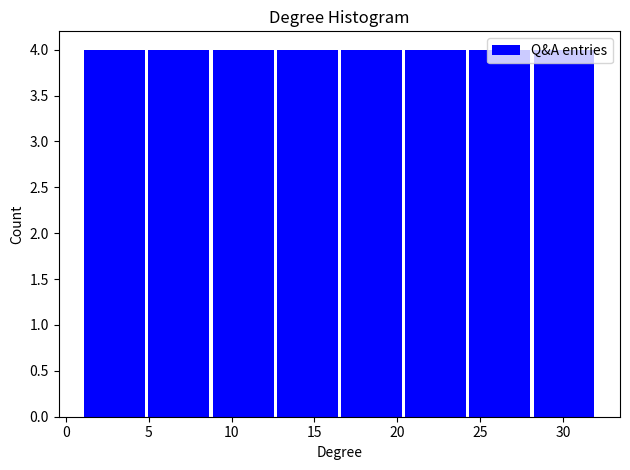

Reading left to right, list every bar in this chart as the range it spans on the x-axis followed by its height. Neither the bar edges nor the heights are printed on the chart, so give them approximately, as read against the axes.

1.0 to 5.0: 4
5.0 to 9.0: 4
9.0 to 12.5: 4
12.5 to 16.5: 4
16.5 to 20.5: 4
20.5 to 24.5: 4
24.5 to 28.0: 4
28.0 to 32.0: 4